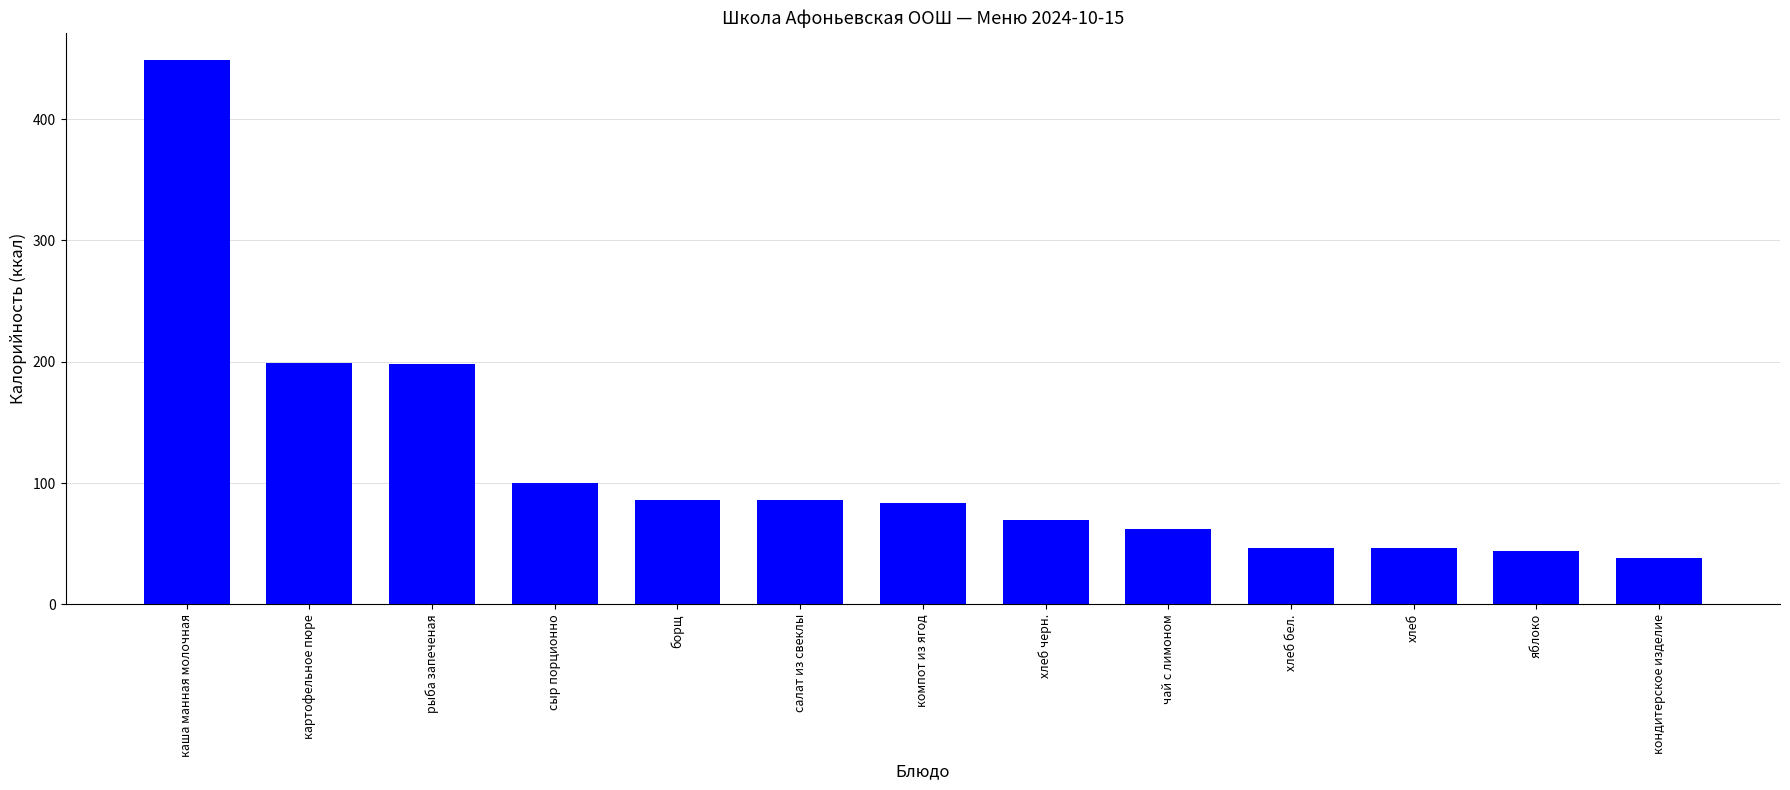

At which category does the chart reach its peak across all series?

каша манная молочная